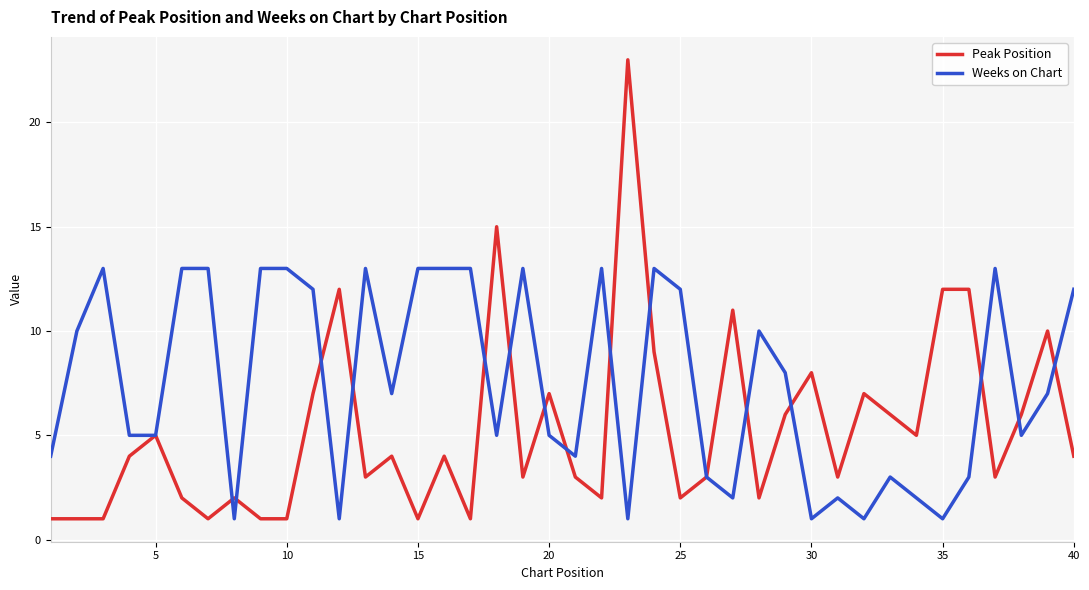

Rank the series by their maximum value, from highest to lowest.

Peak Position, Weeks on Chart